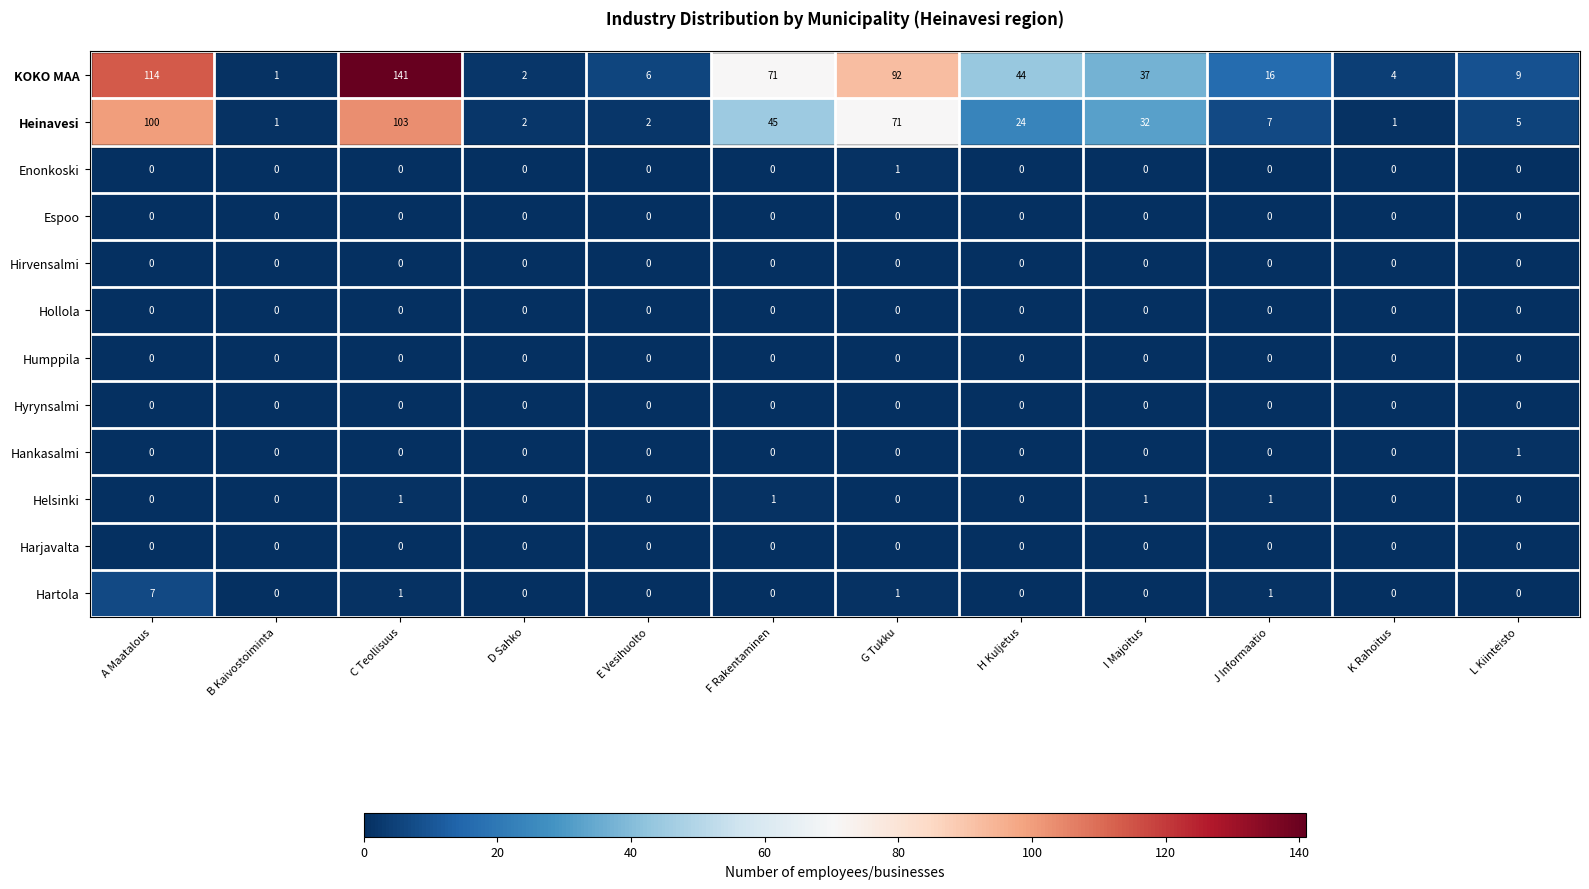

Between A Maatalous and K Rahoitus, which series saw the biggest shift?

KOKO MAA